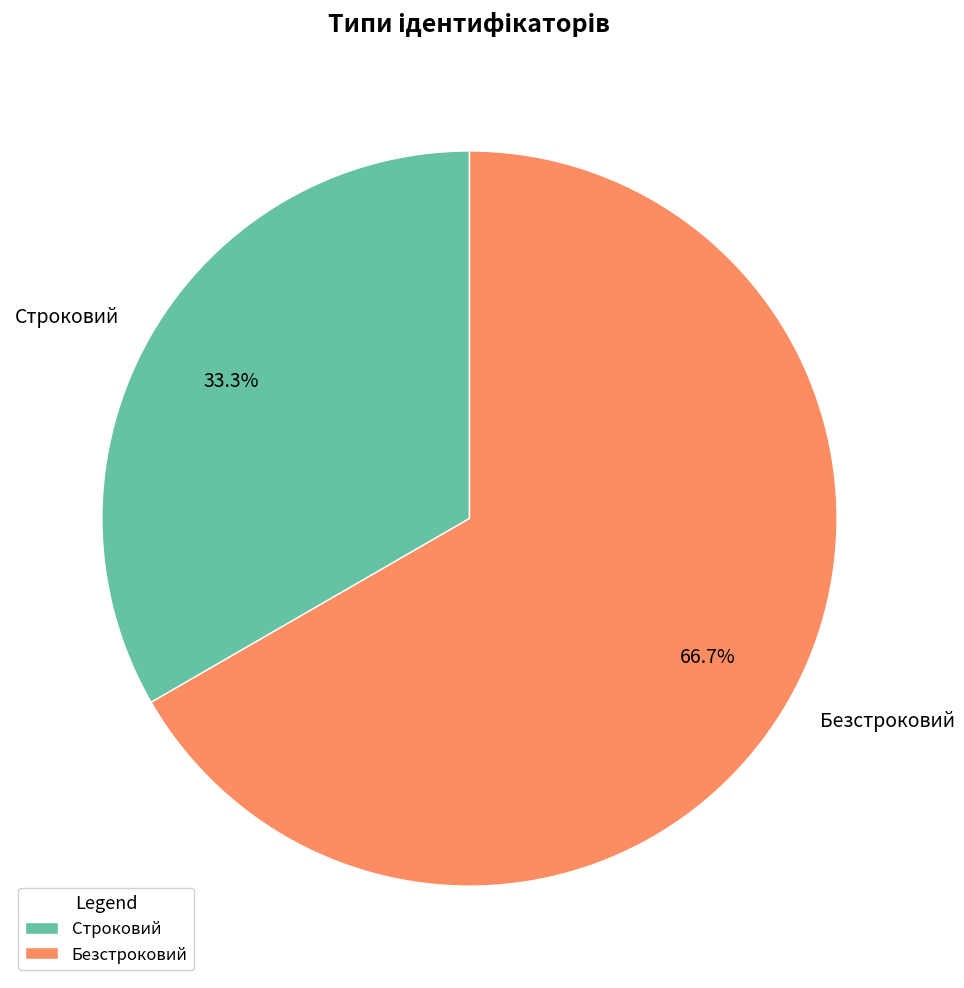

Combined, what portion of the pie is Строковий and Безстроковий?

100.0%